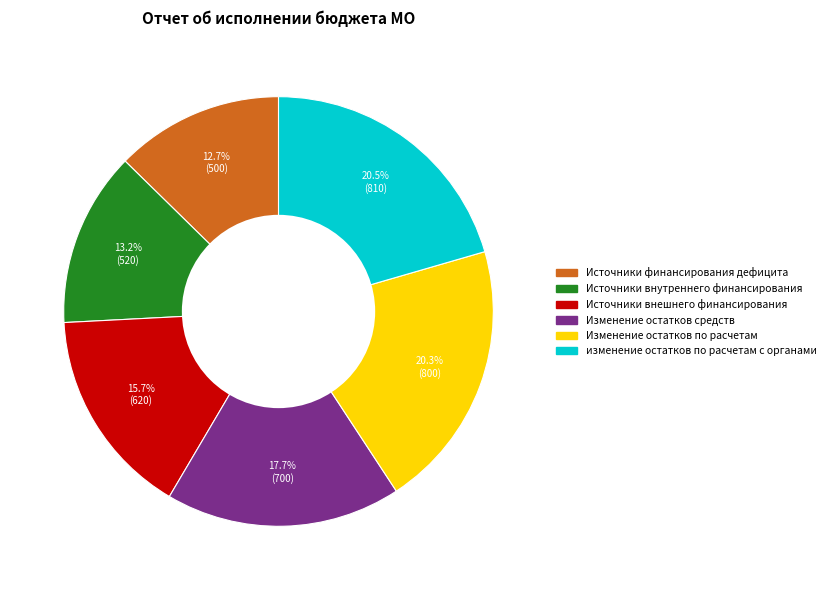

How many slices are in this pie chart?

6